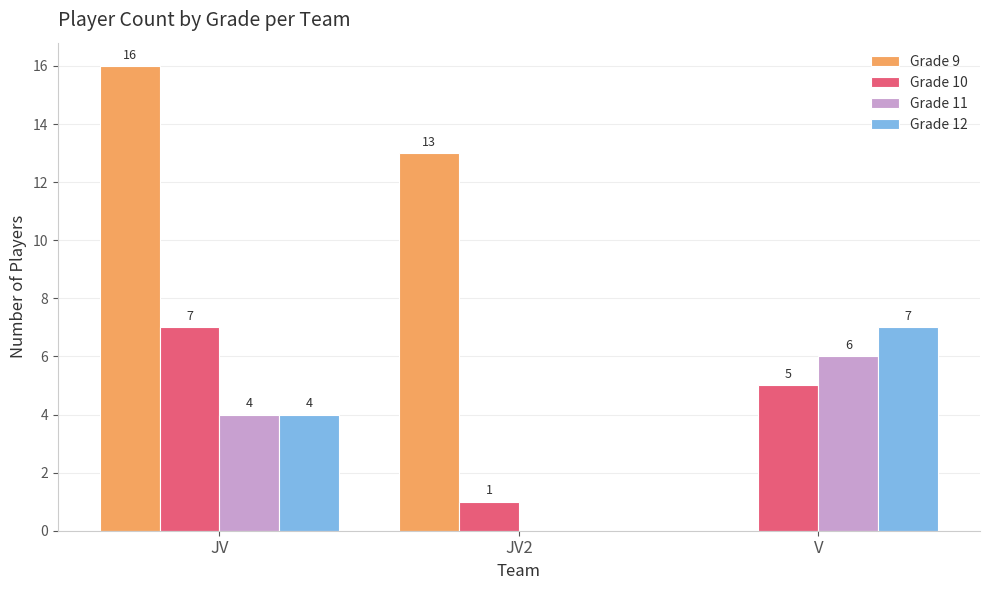

The value of Grade 12 at JV is 3. True or false?

False